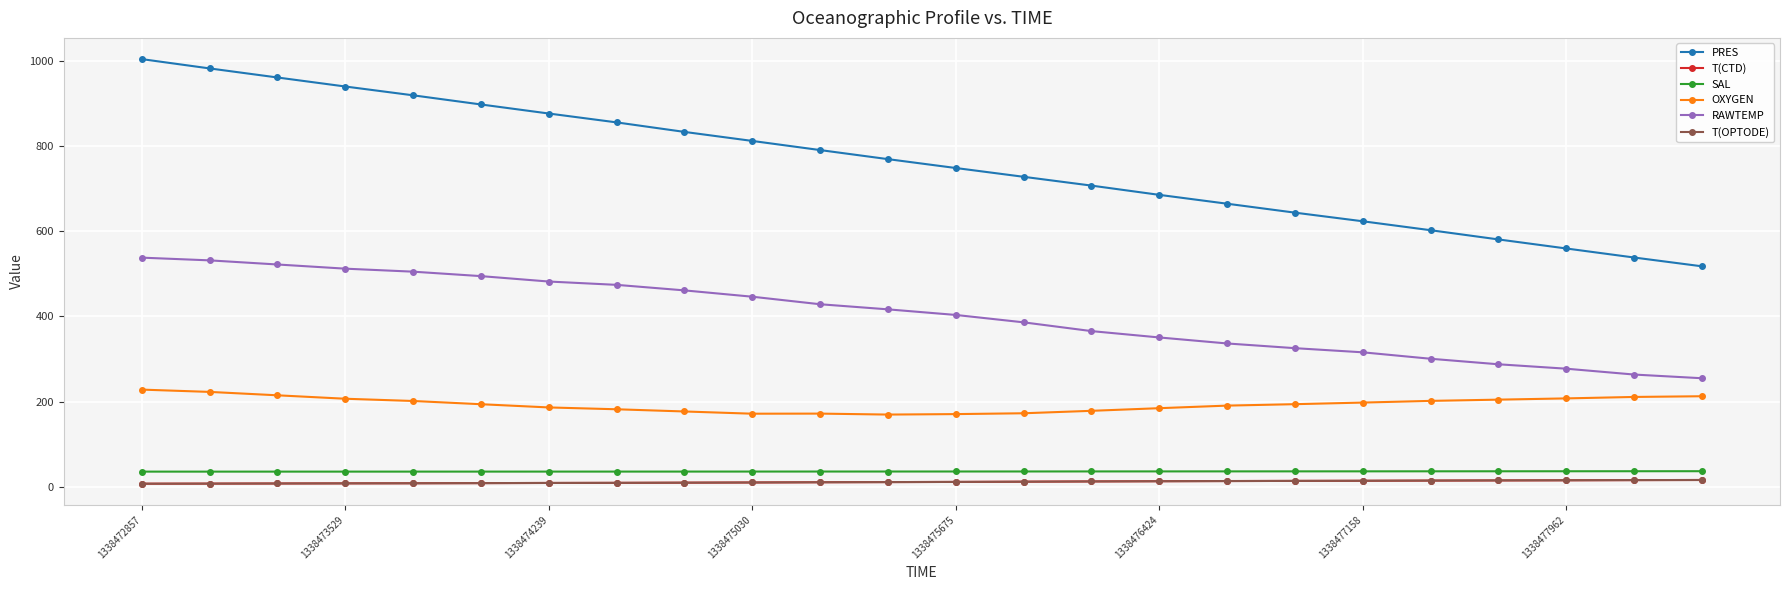

Which series has the largest range (max minus min)?

PRES